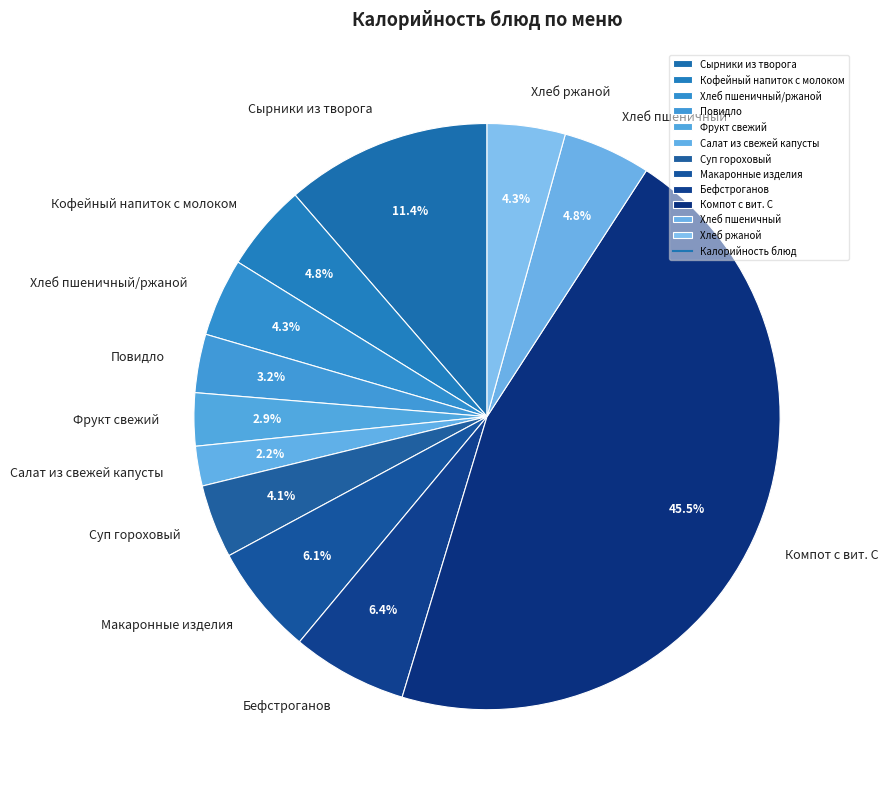

Approximately how many times larger is the value at Макаронные изделия compared to Хлеб пшеничный?

1.3